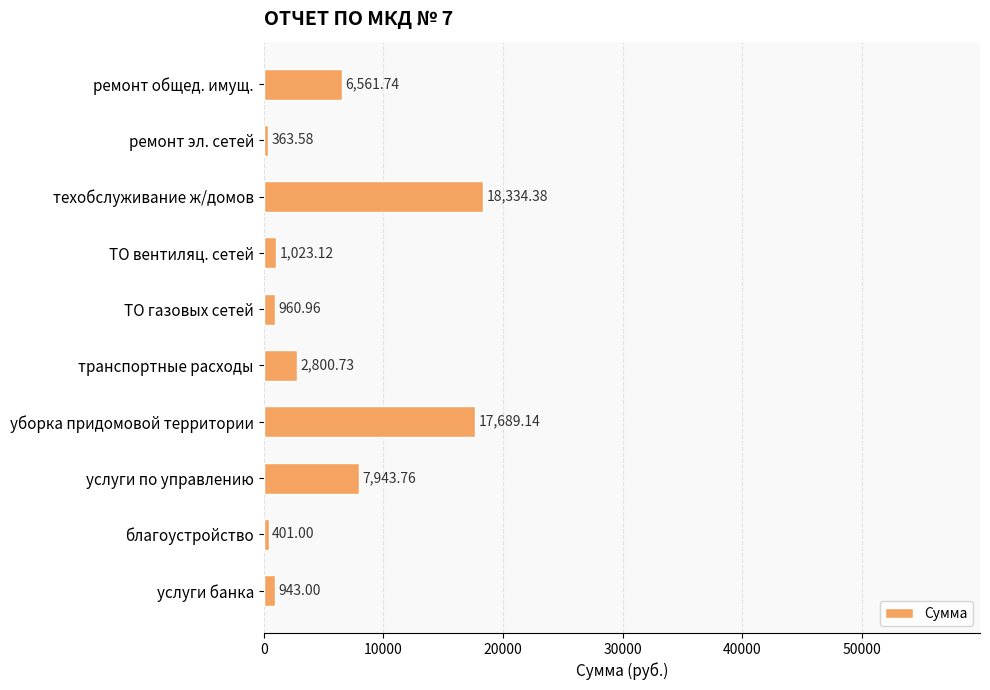

What is the label of the 7th bar from the top?

уборка придомовой территории